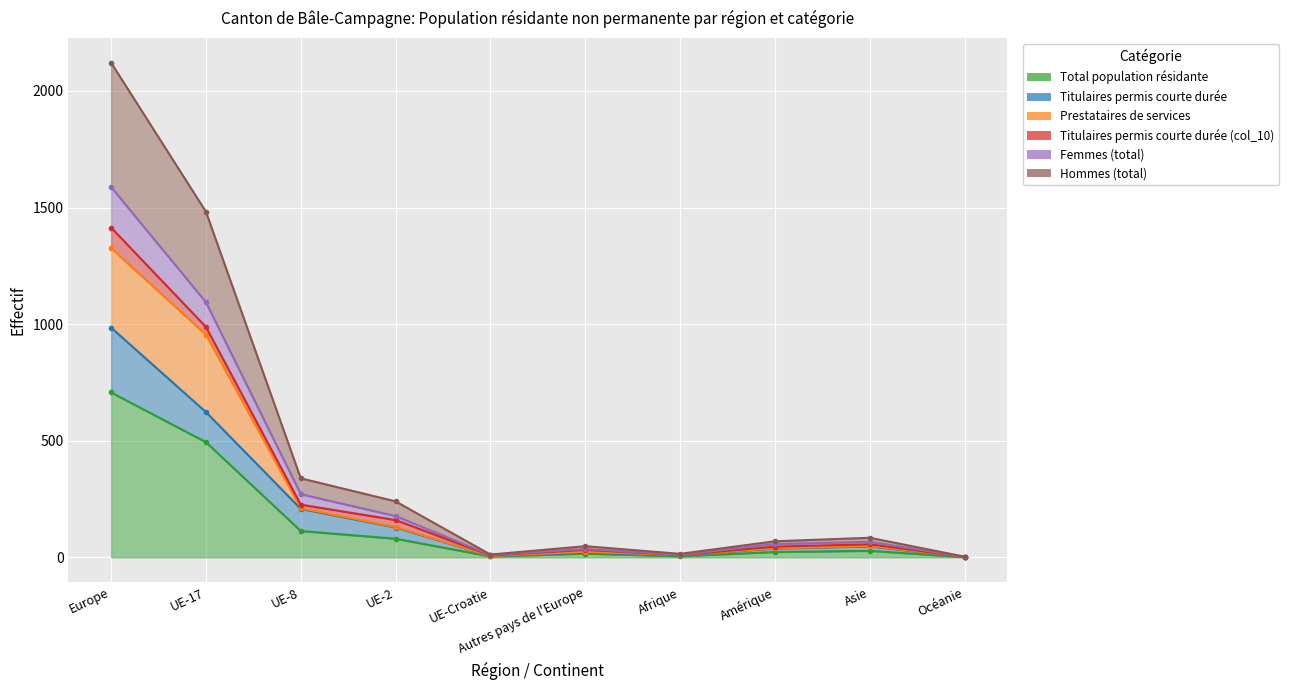

True or false: Femmes (total) has a value of 1318 at Europe.

False